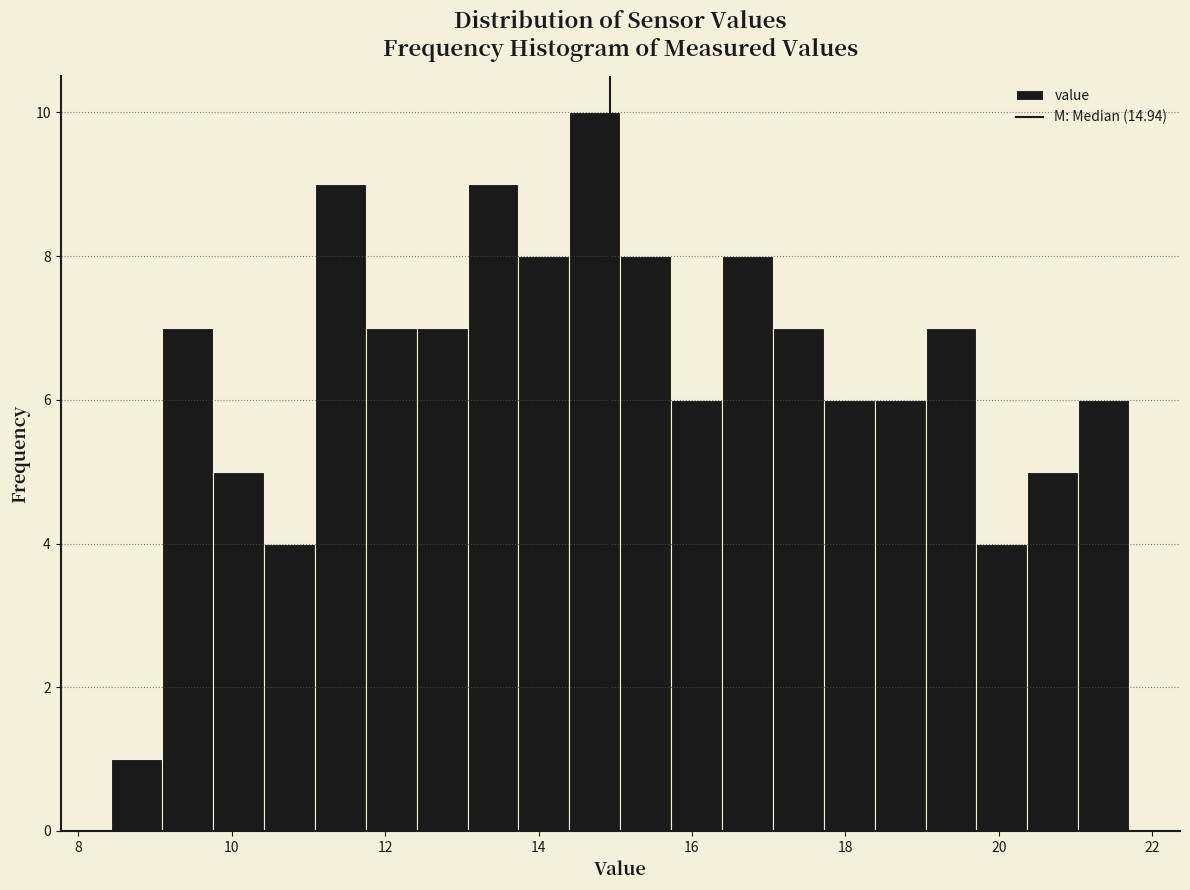

Around what value on the x-axis is the tallest bar? Give the approximate position of its centre, as read against the axis.

14.8